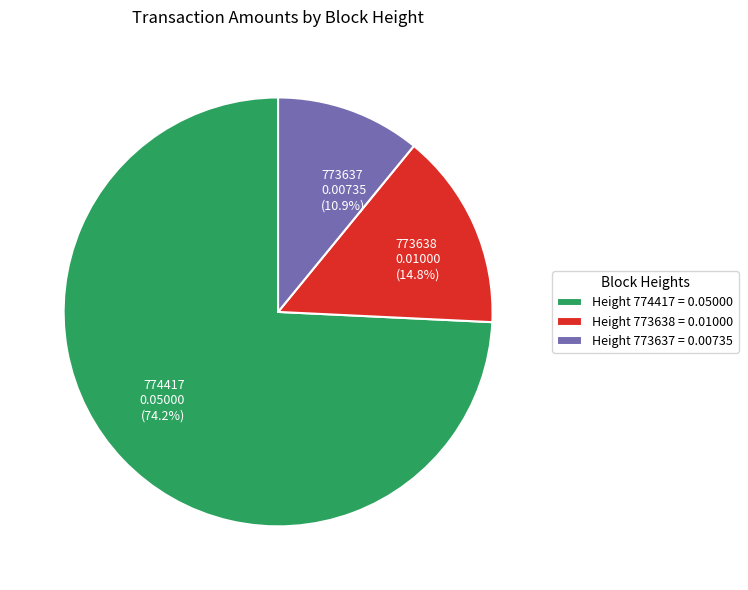

Rank the categories by value from lowest to highest.

773637, 773638, 774417